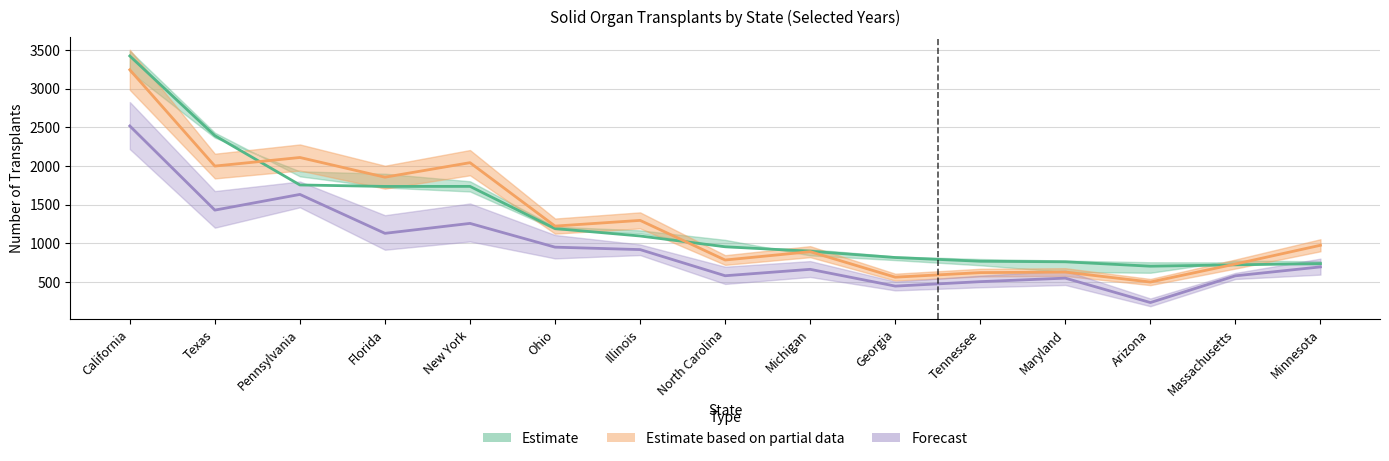

Which series ends up on top after the final intersection of 2012 and 2005?

2005